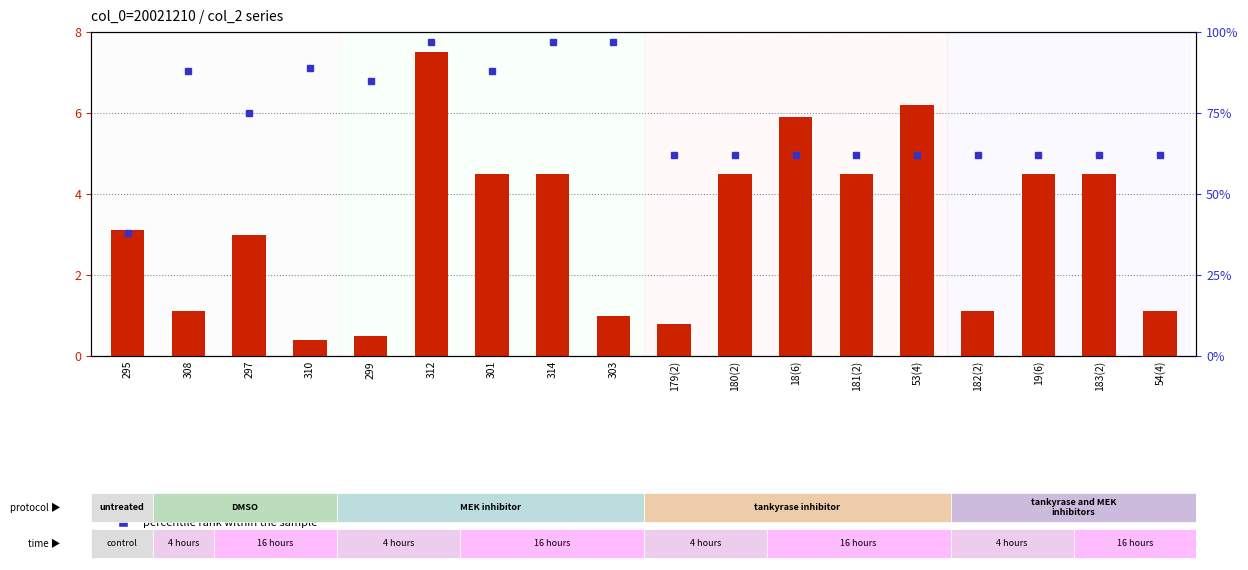

What position from the left is 310?

4